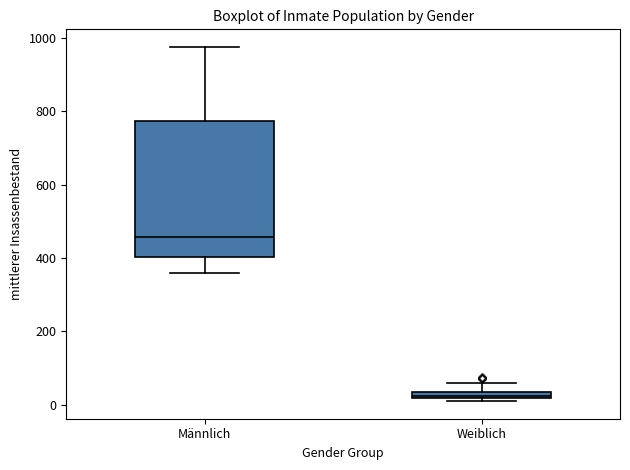

Which box has the lowest median line?

Weiblich